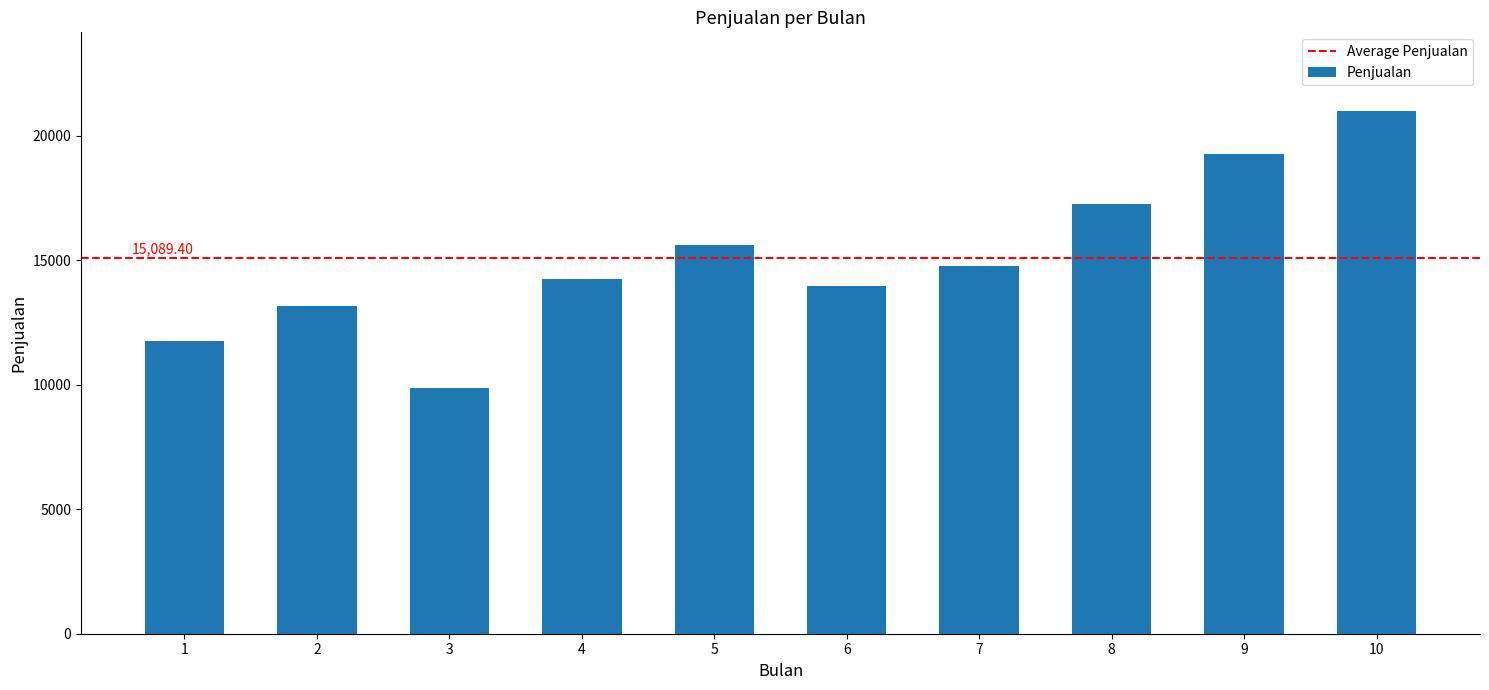

At which category does the chart reach its peak across all series?

10